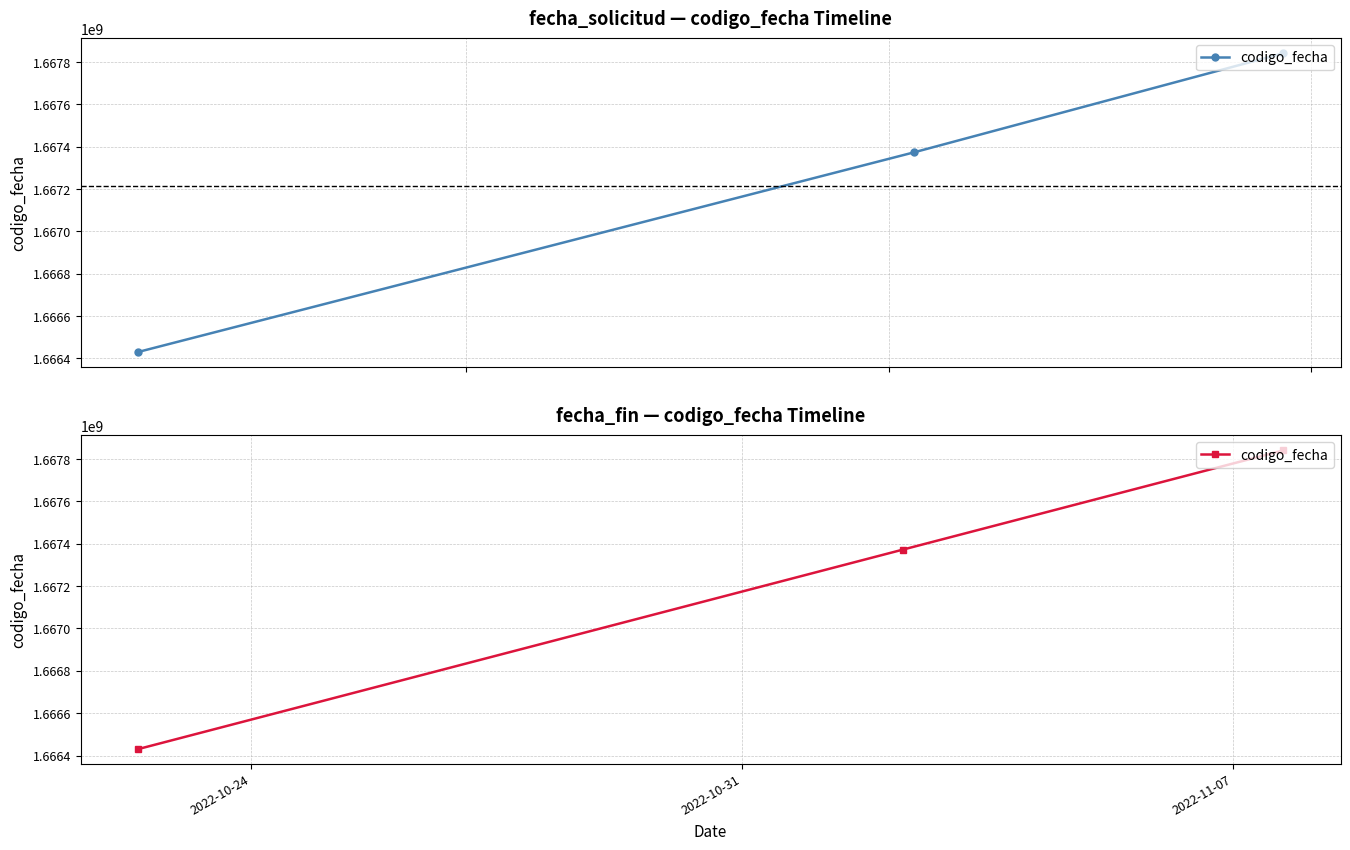

What is the maximum value shown in the chart?

1667840975